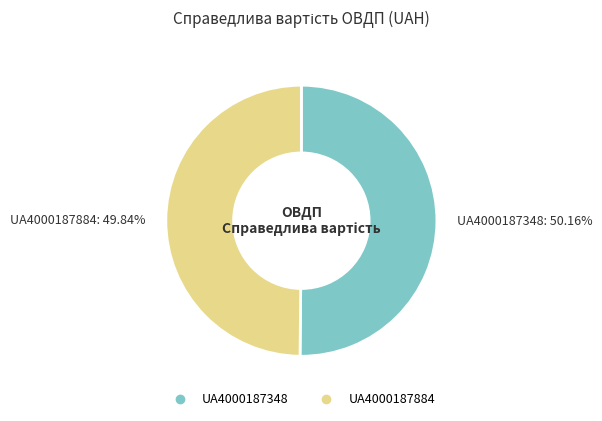

Does any single category account for the majority?

Yes